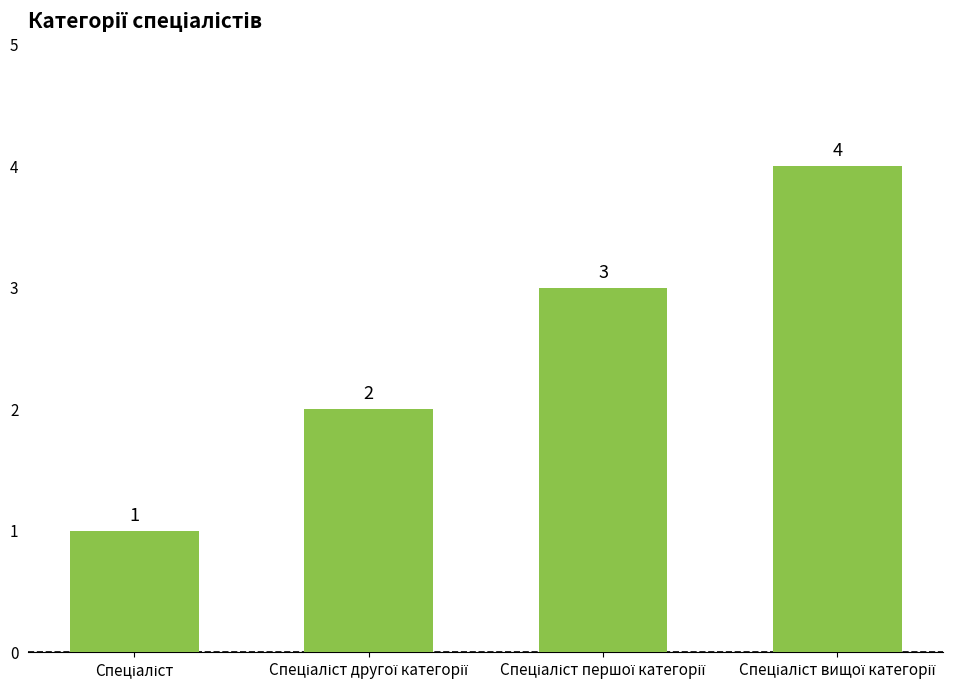

Reading left to right, list all the values displayed in this chart.

1	2	3	4